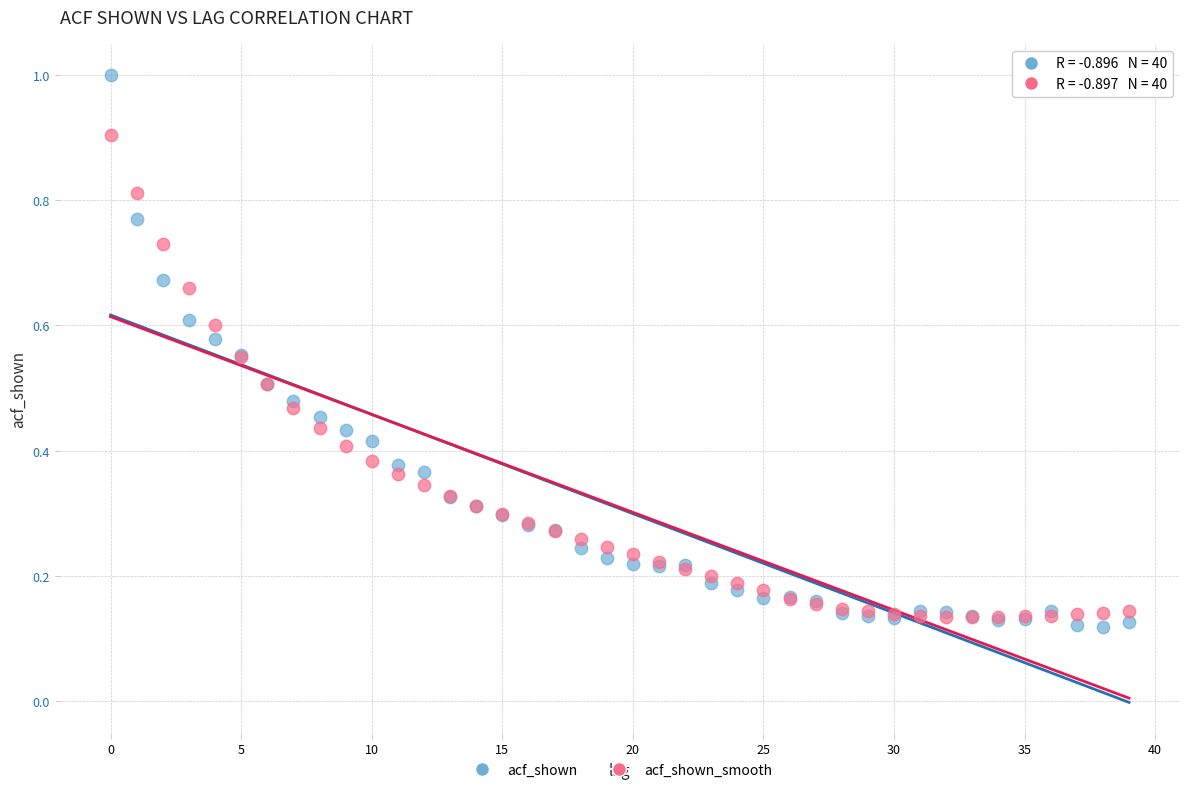

Which series has the widest spread of Y values?

acf_shown